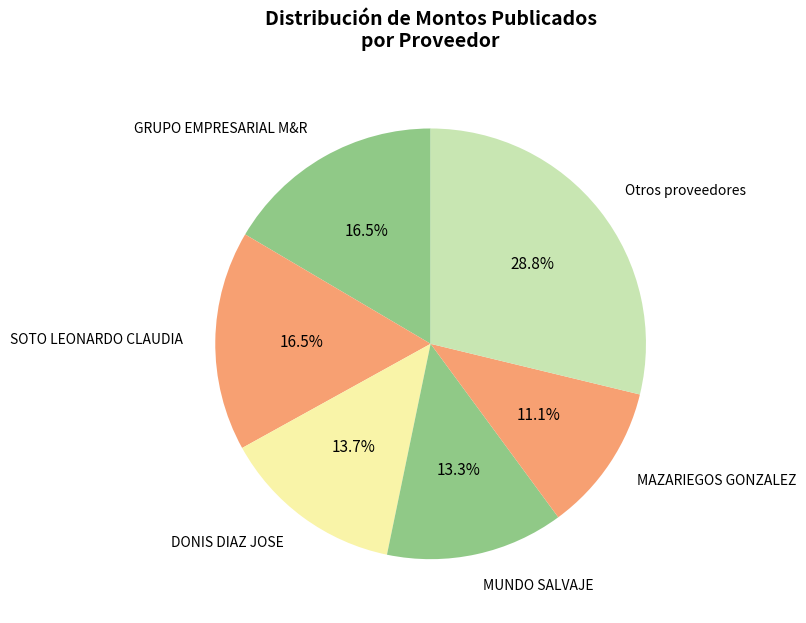

How many segments does this pie chart have?

6